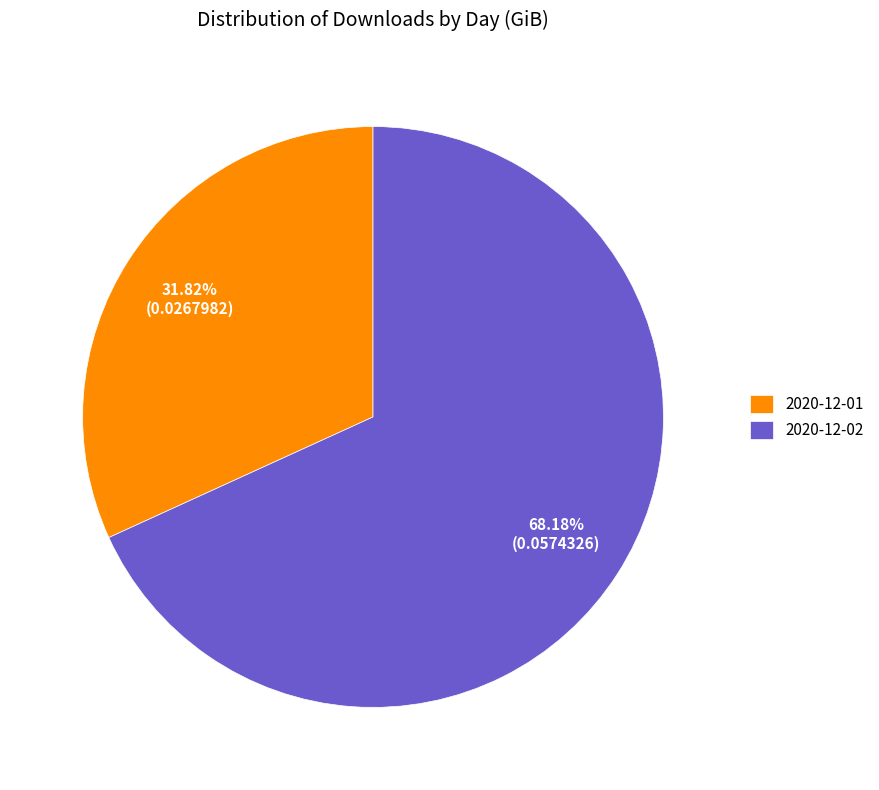

Which slice represents more than half of the pie?

2020-12-02